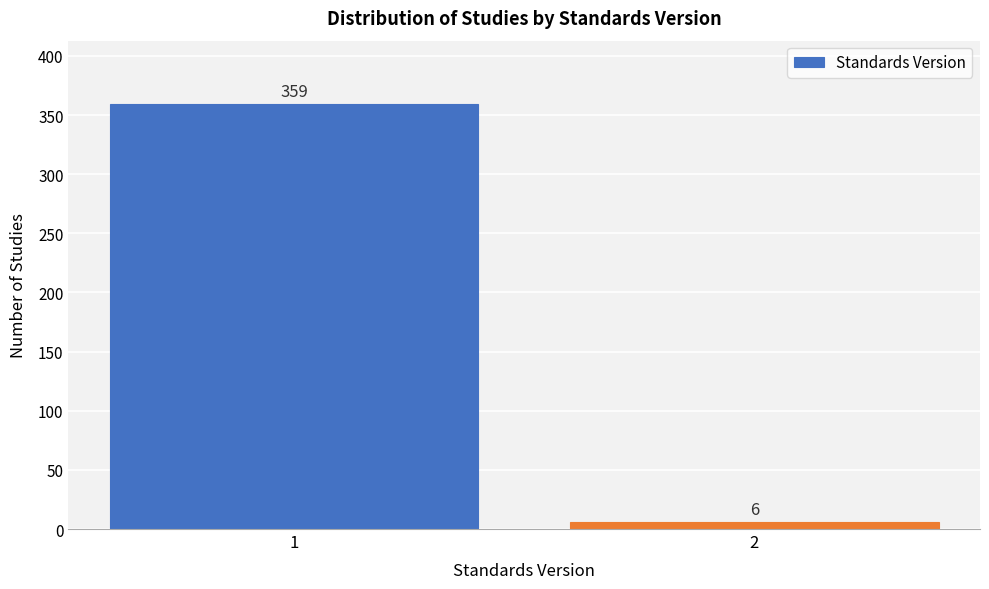

Reading right to left, list all the values displayed in this chart.

6	359